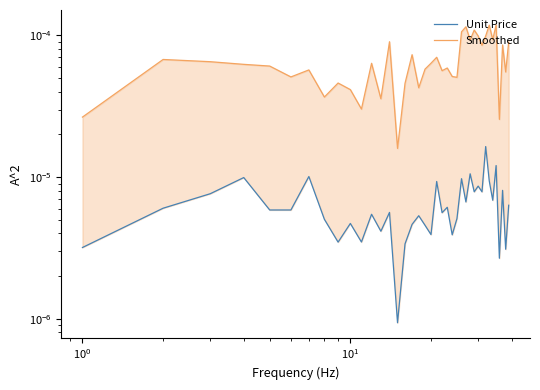

Rank the series by their maximum value, from highest to lowest.

Smoothed, Unit Price